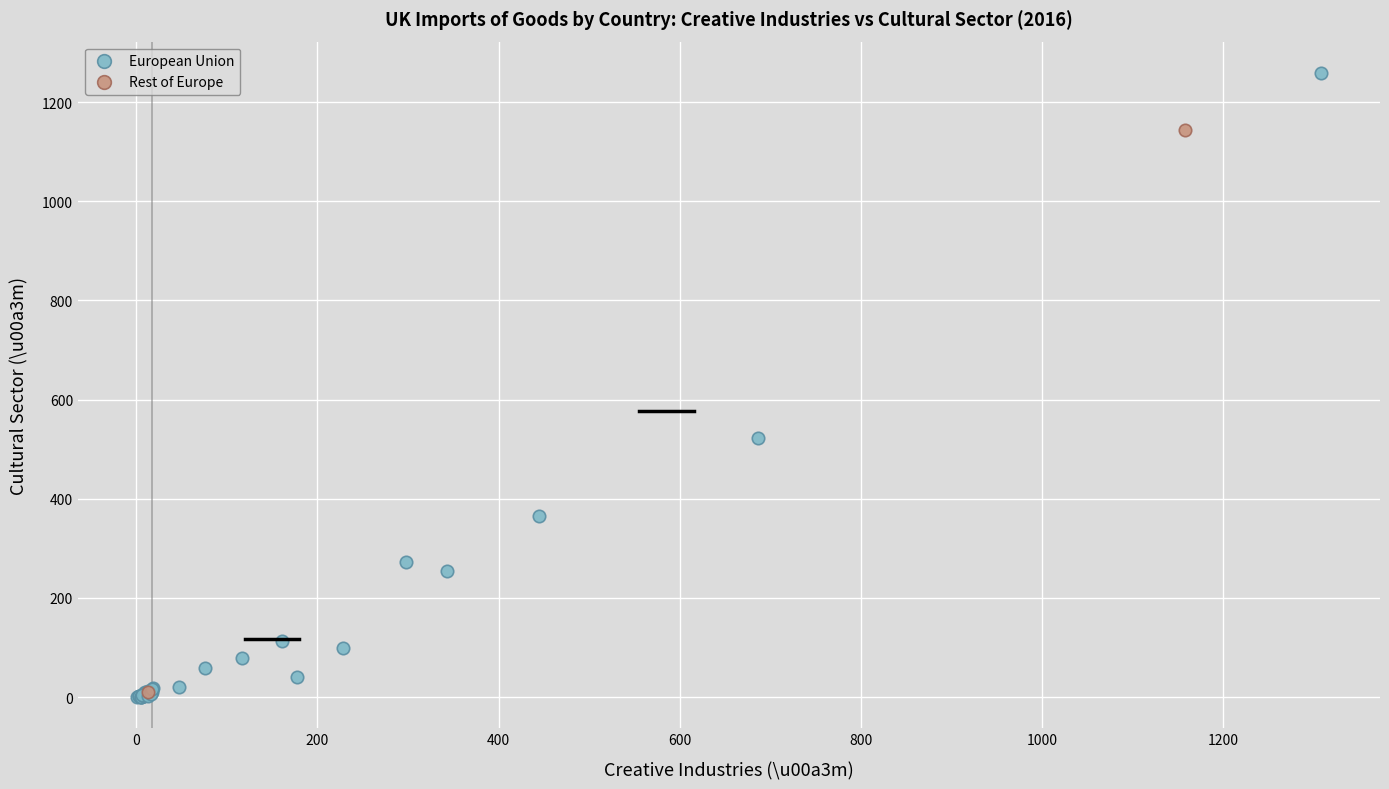

What are all the series names shown in the legend?

European Union, Rest of Europe